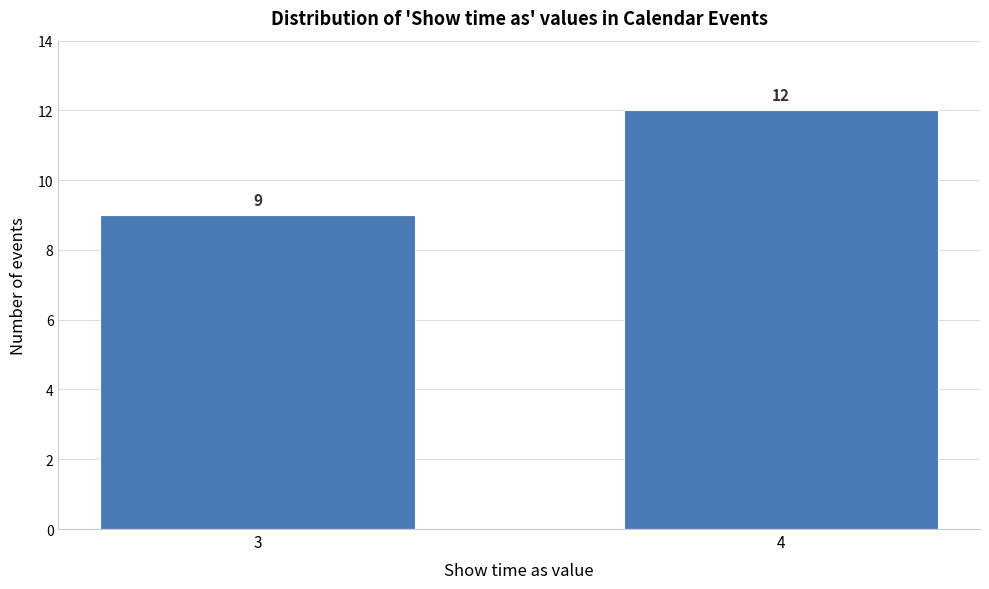

Reading left to right, extract all data points from this chart.

3=9	4=12